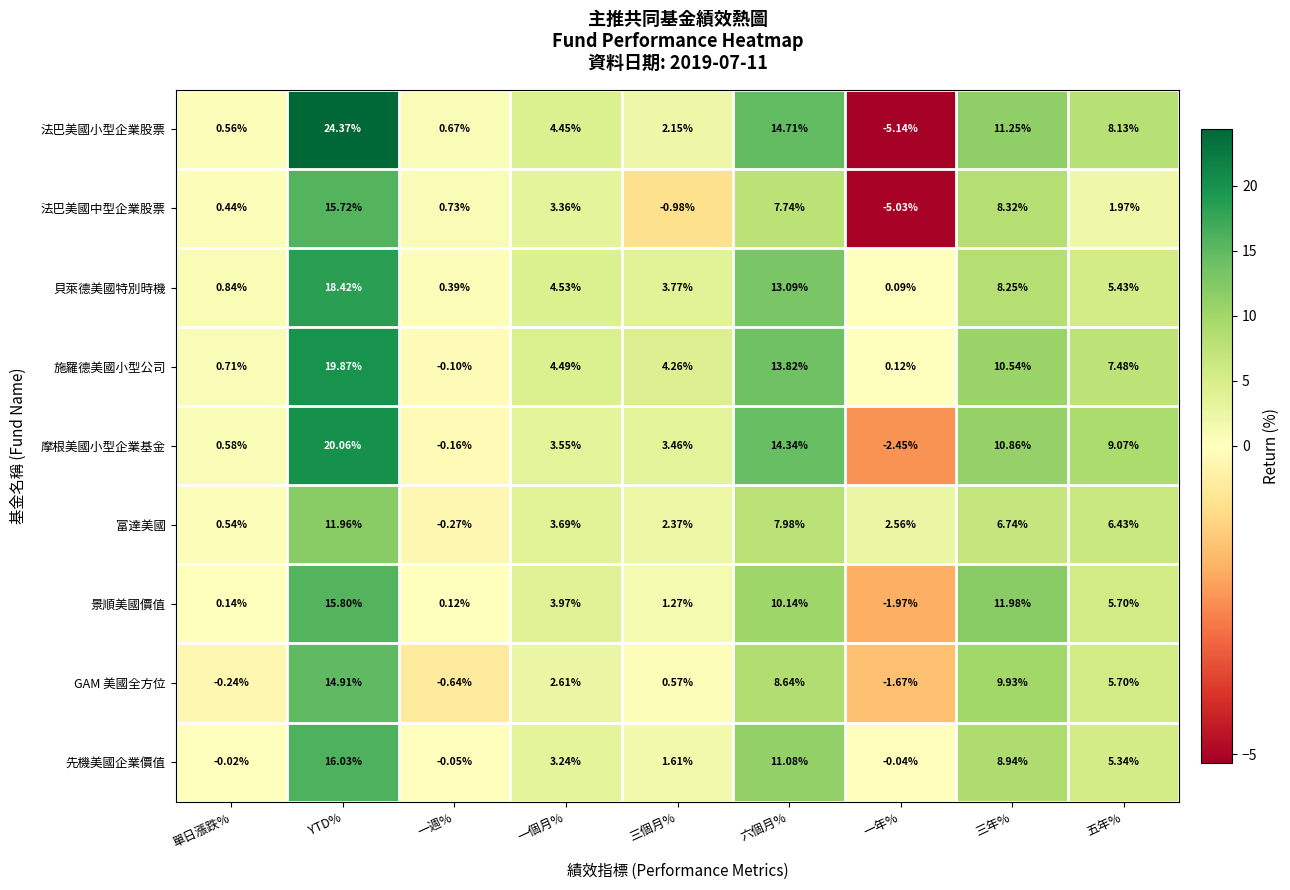

At which label does 法巴美國中型企業股票 first exceed 1?

YTD%